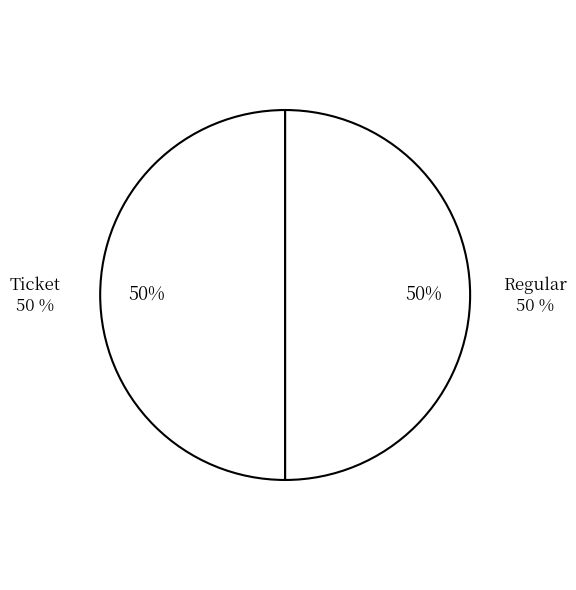

True or false: Ticket accounts for 56% of the total.

False